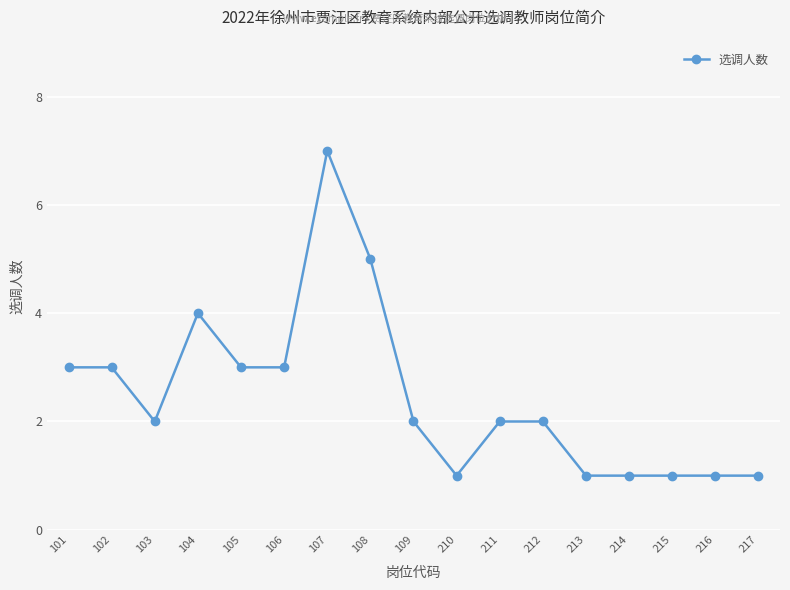

What is the sum of all values?

42